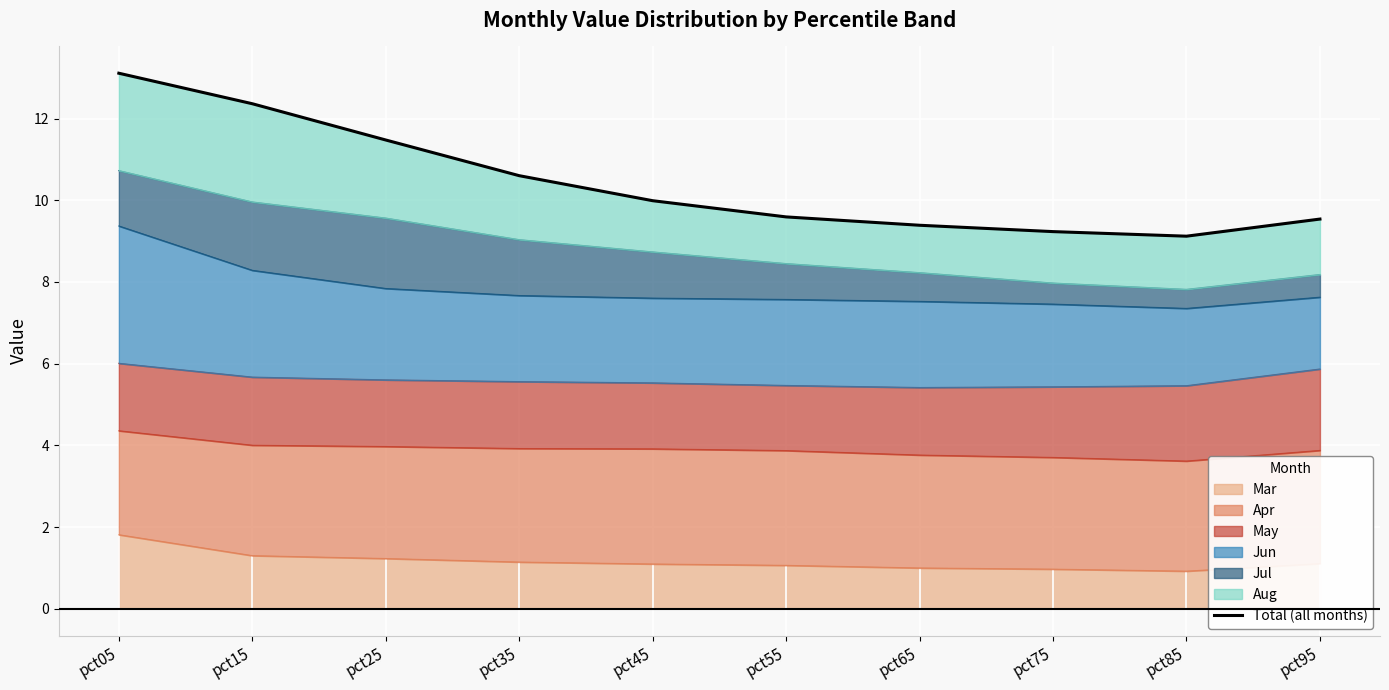

Which has a higher value, pct35 or pct65?

pct35